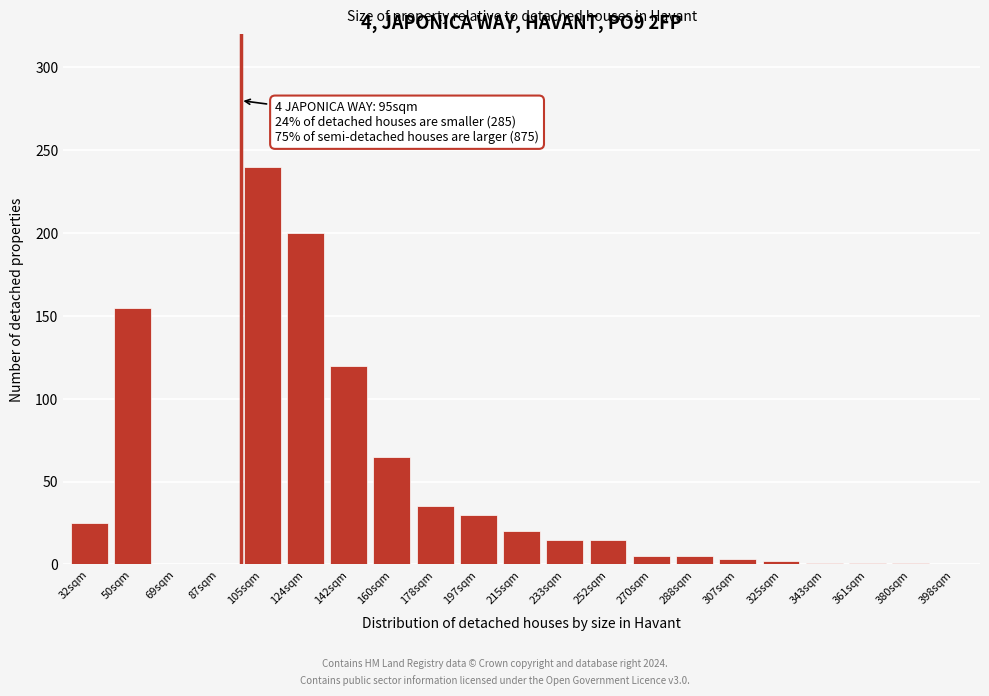

What is the greatest value displayed?

240